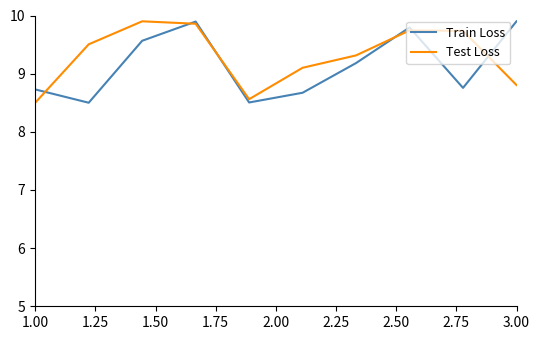

What is the lowest value of the Test Loss series?

8.5